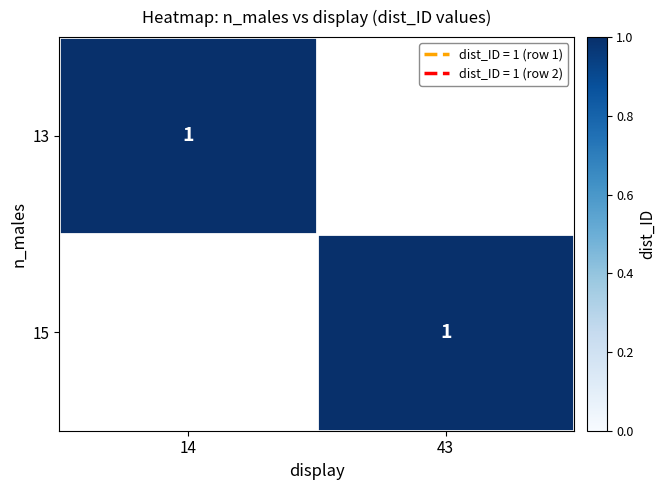

True or false: 13 has a value of 1 at 14.

True